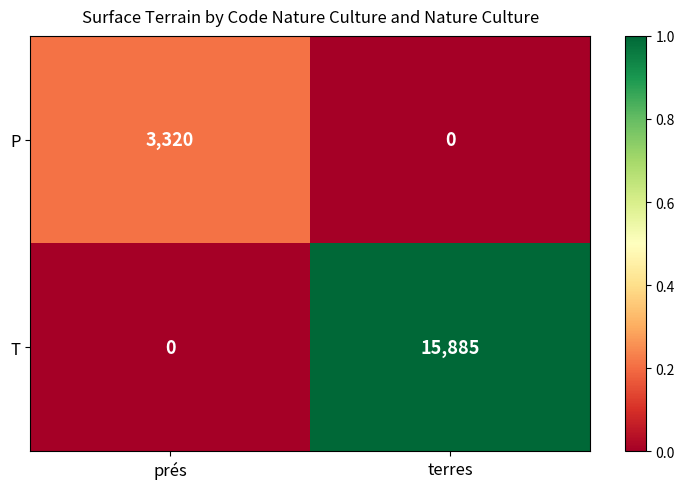

What is the difference between the P values at terres and prés?

3320